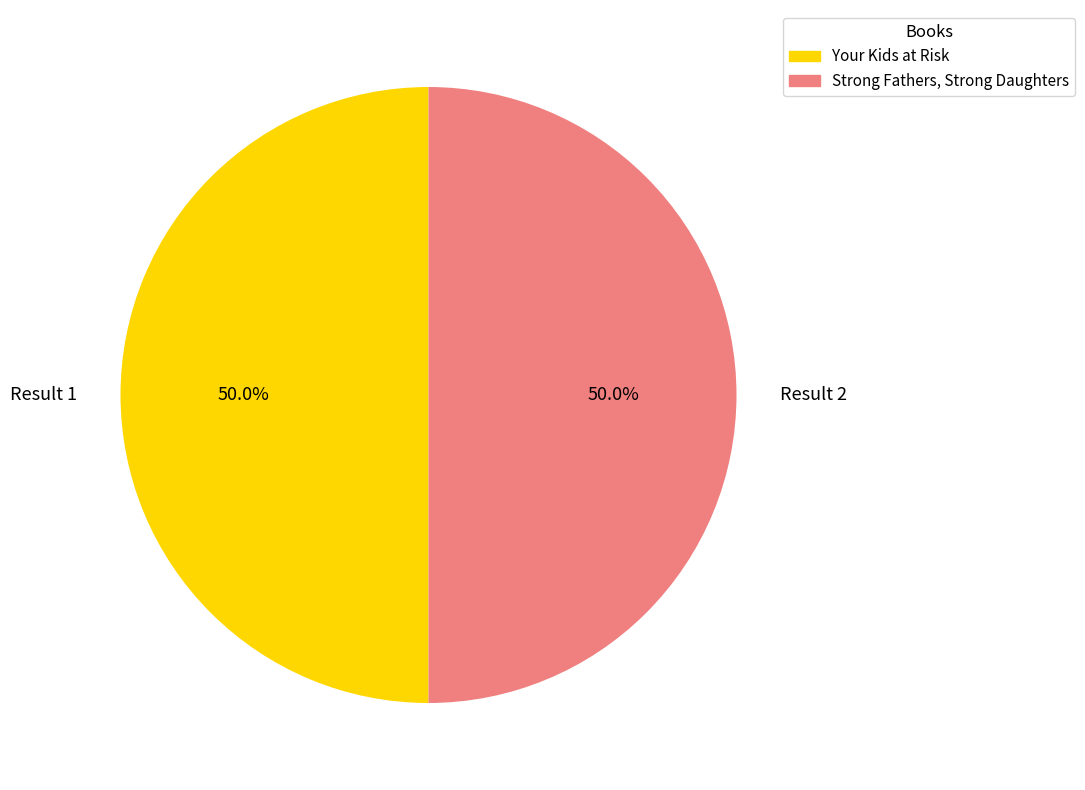

What is the ratio of the value at Your Kids at Risk to the value at Strong Fathers, Strong Daughters?

1.0